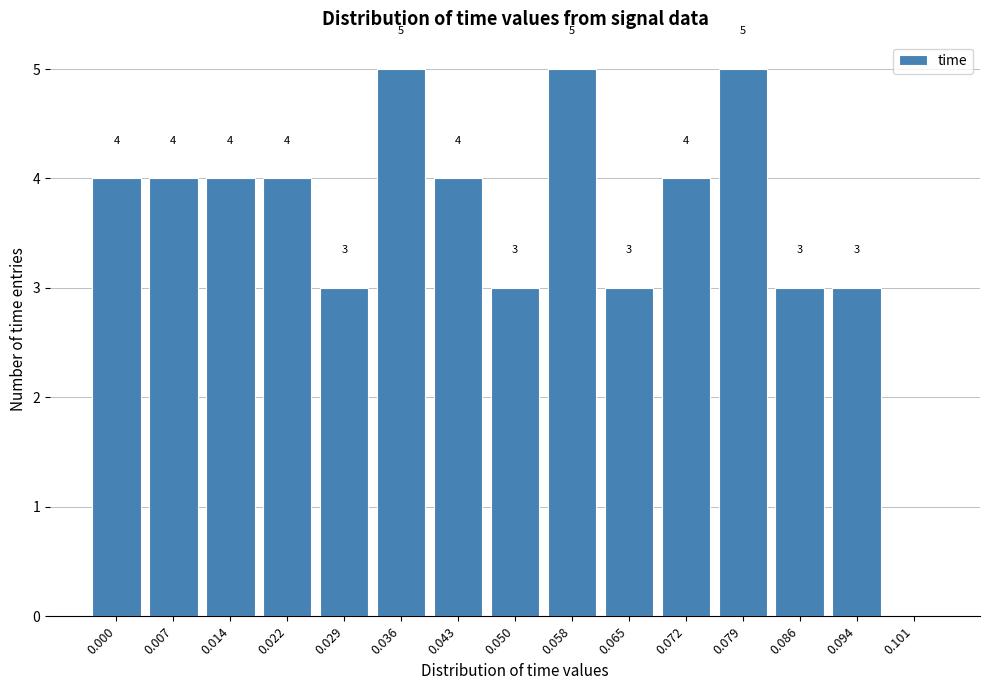

Reading right to left, extract all data points from this chart.

0.101=0	0.094=3	0.086=3	0.079=5	0.072=4	0.065=3	0.058=5	0.050=3	0.043=4	0.036=5	0.029=3	0.022=4	0.014=4	0.007=4	0.000=4